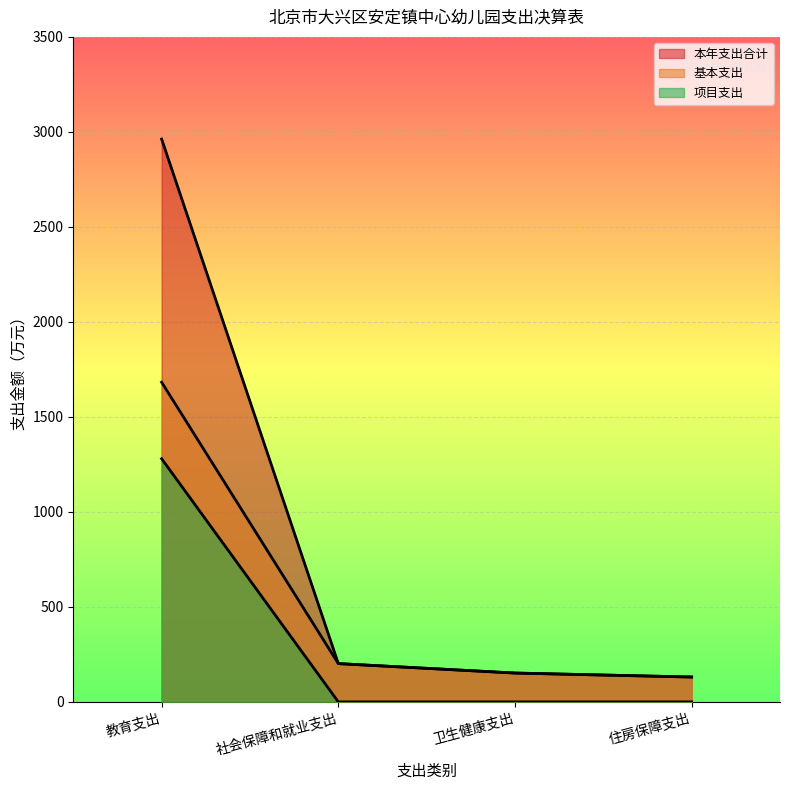

Does the chart display data point markers on the line(s)?

No